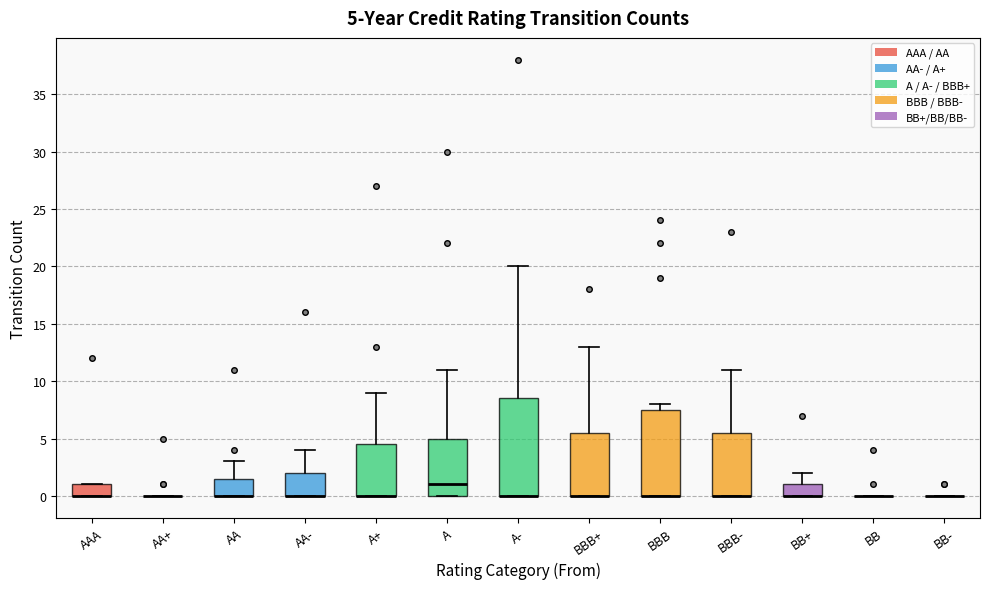

Which box is the tallest, from its lower edge to its upper edge?

A-